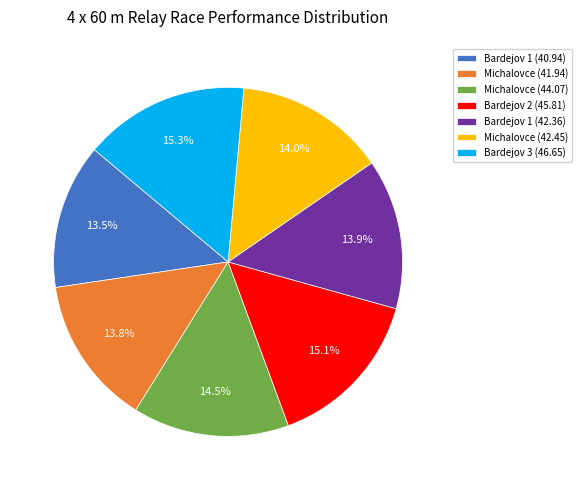

How many slices are in this pie chart?

7